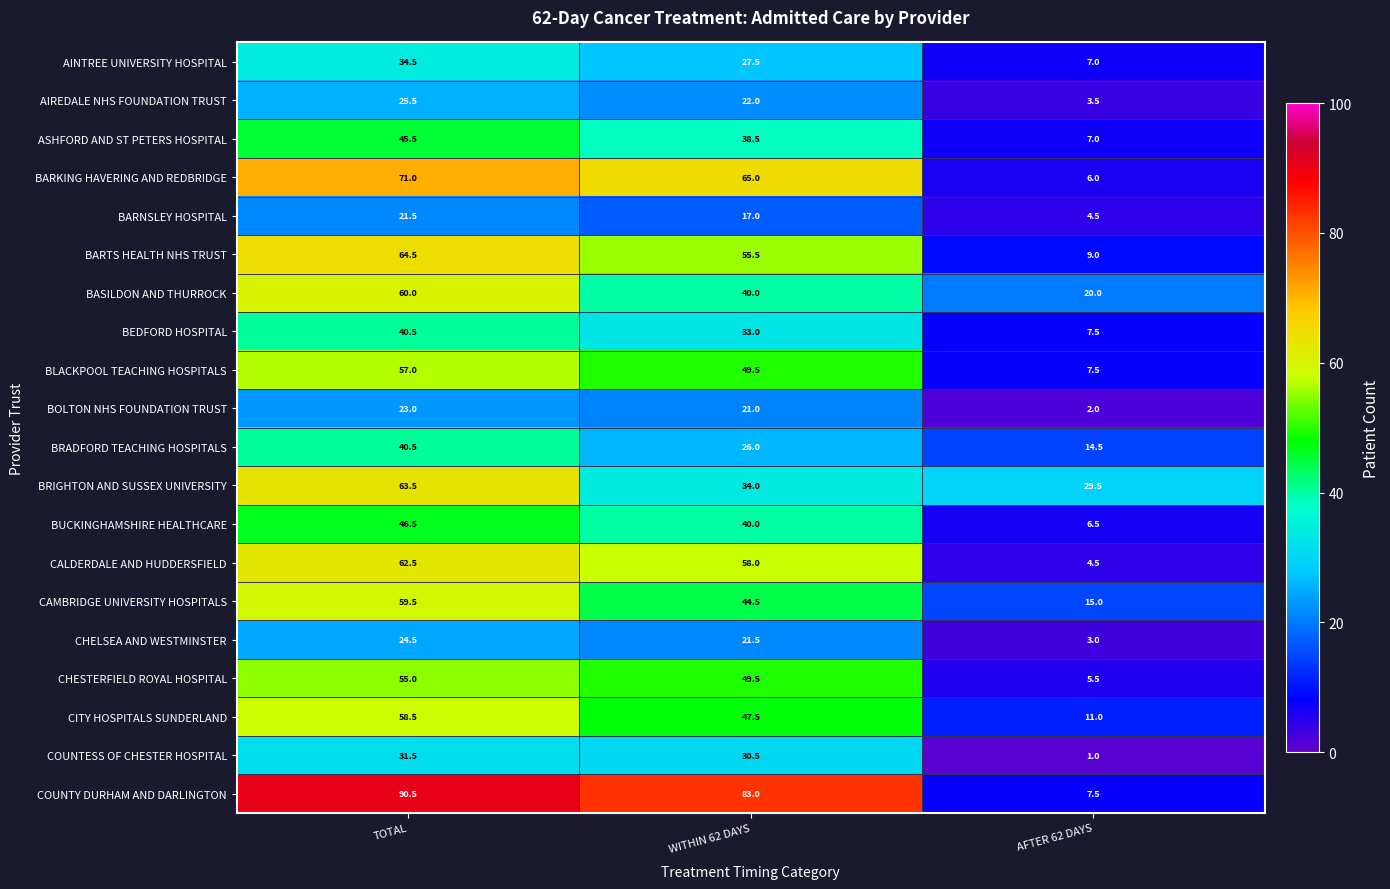

At how many categories does at least one series exceed 48?

2